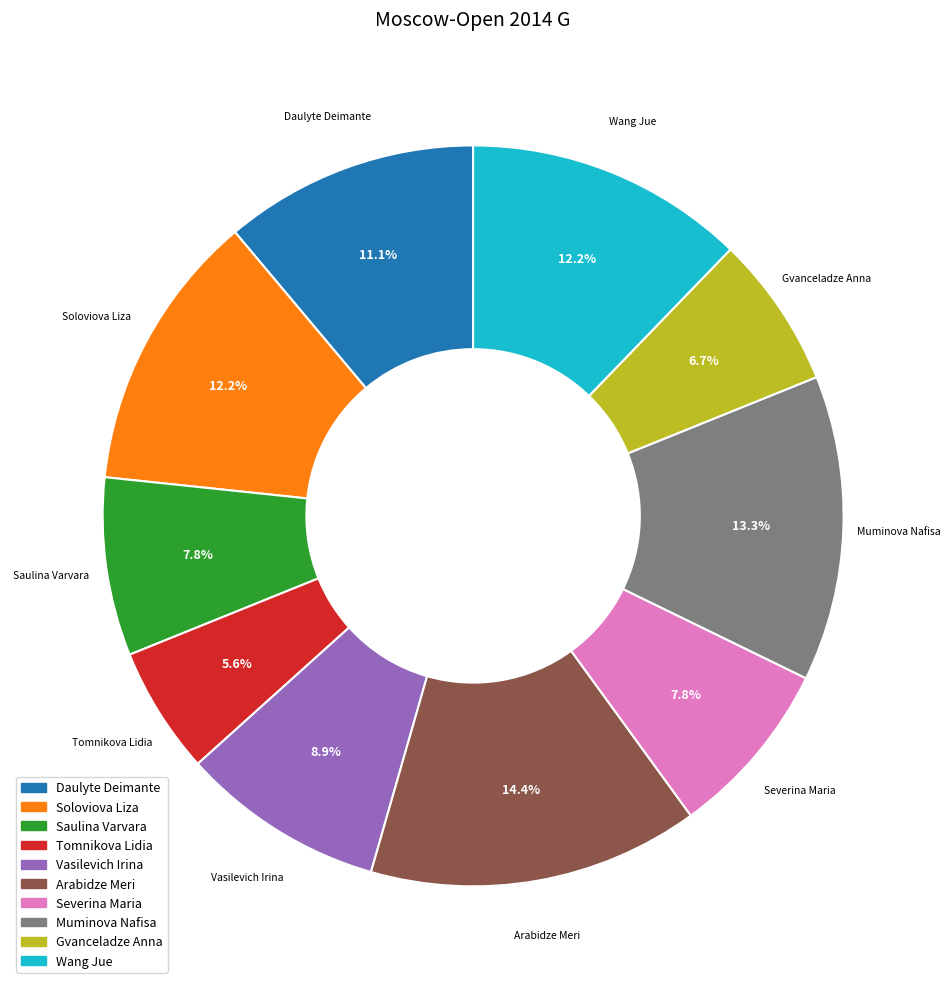

What percentage is the Soloviova Liza slice, to the nearest percent?

12%